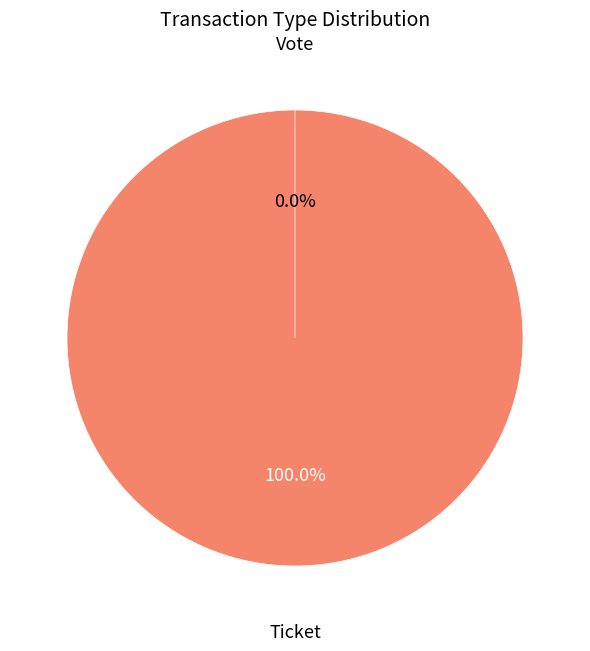

How many segments does this pie chart have?

2